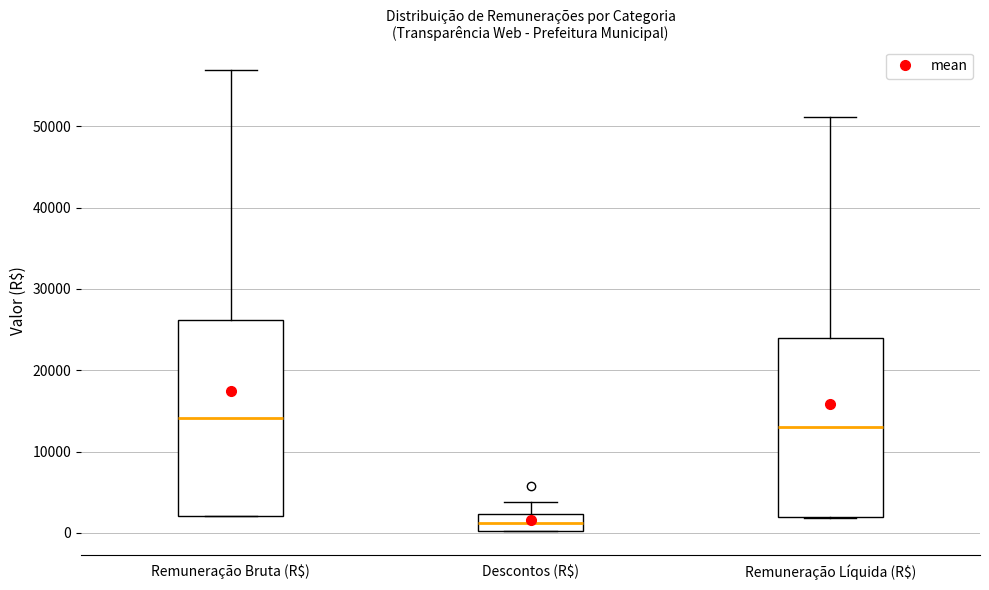

Reading left to right, read every box against the y-axis: the position of its median line, the range the box covers, and the ends of its whiskers. The values are not printed on the chart, so give them approximately, as read against the axis.

Remuneração Bruta (R$): median 14000, box 2000 to 26000, whiskers 2000 to 57000
Descontos (R$): median 1000, box 0 to 2000, whiskers 0 to 4000
Remuneração Líquida (R$): median 13000, box 2000 to 24000, whiskers 2000 to 51000